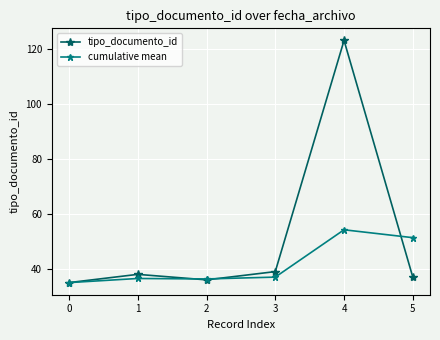

Rank the series at 5 from highest to lowest value.

cumulative mean, tipo_documento_id